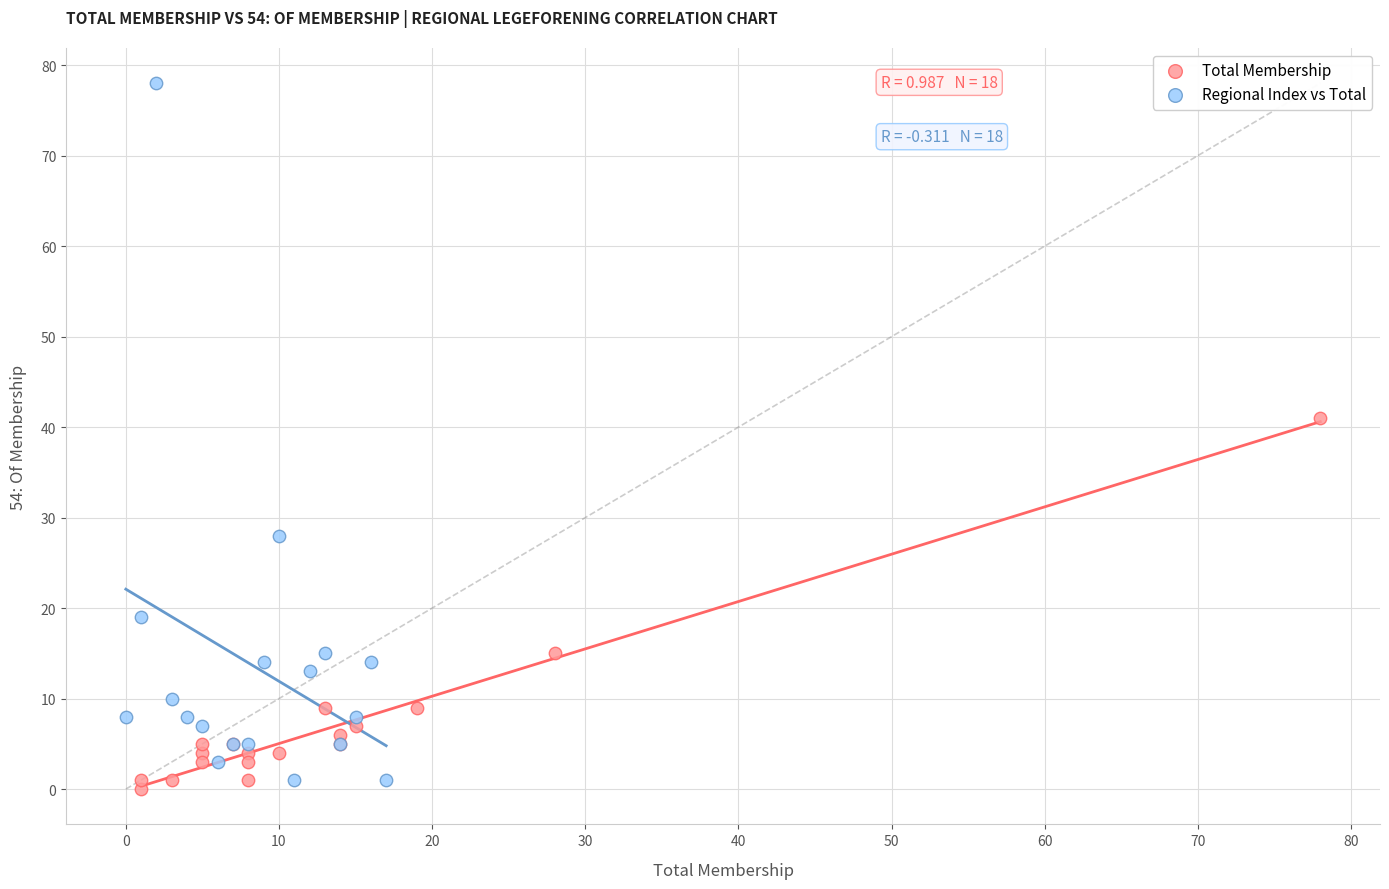

Which series reaches the minimum Y coordinate?

Total Membership